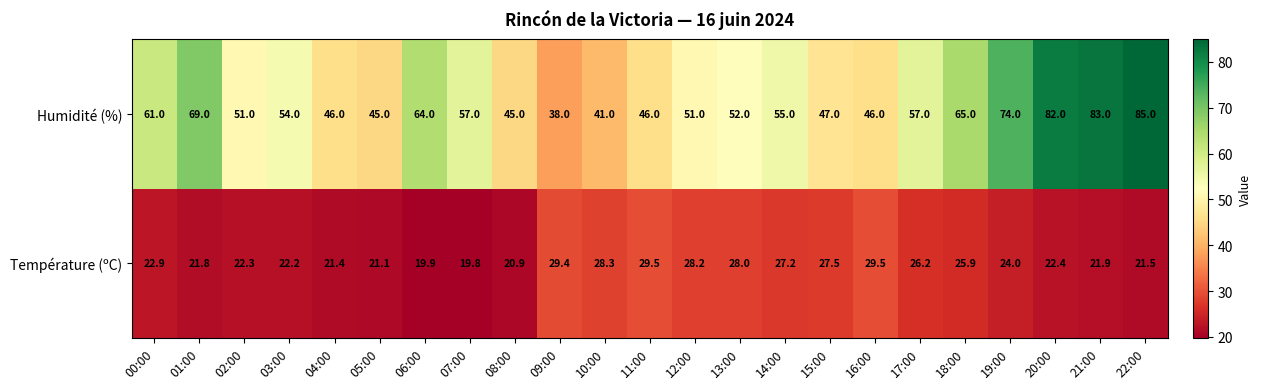

At 17:00, list the series in order from largest to smallest.

Humidité (%), Température (ºC)